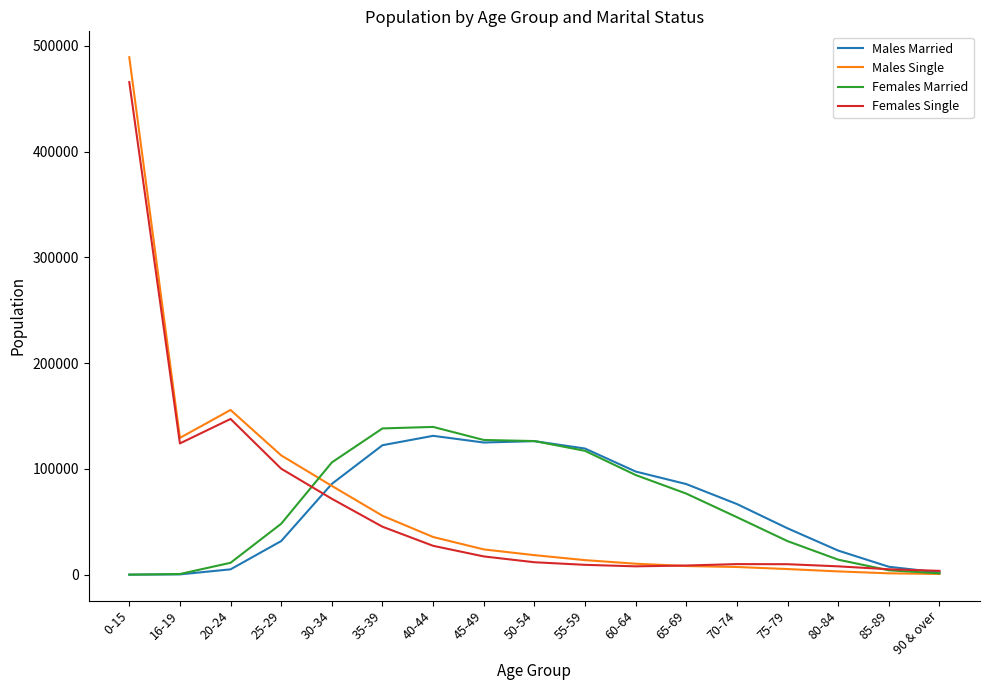

Where is Females Single nearest to the value 234716?

20-24